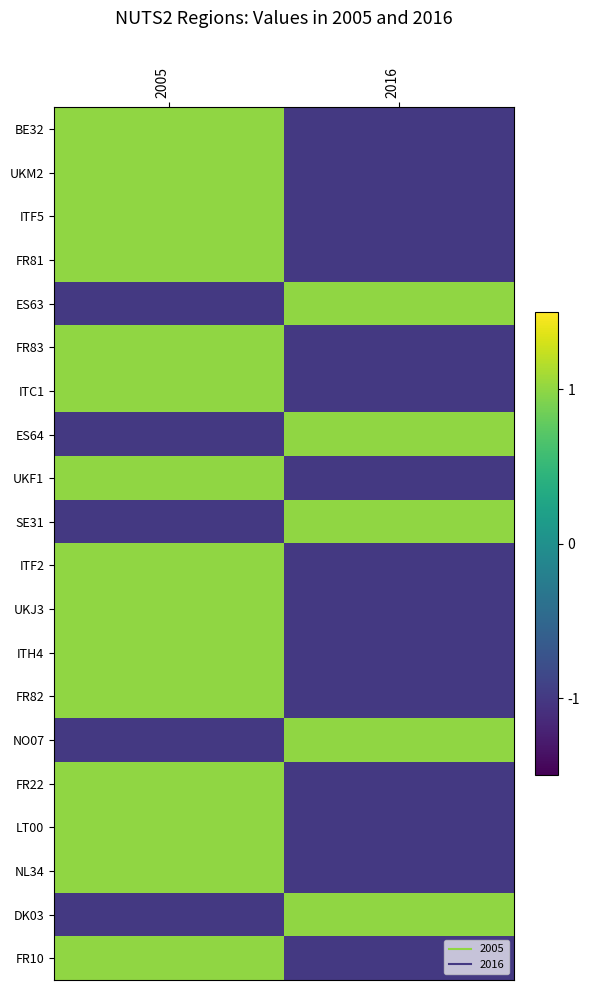

Reading left to right, transcribe all the data shown in this chart.

BE32: 2005=1	2016=-1
UKM2: 2005=1	2016=-1
ITF5: 2005=1	2016=-1
FR81: 2005=1	2016=-1
ES63: 2005=-1	2016=1
FR83: 2005=1	2016=-1
ITC1: 2005=1	2016=-1
ES64: 2005=-1	2016=1
UKF1: 2005=1	2016=-1
SE31: 2005=-1	2016=1
ITF2: 2005=1	2016=-1
UKJ3: 2005=1	2016=-1
ITH4: 2005=1	2016=-1
FR82: 2005=1	2016=-1
NO07: 2005=-1	2016=1
FR22: 2005=1	2016=-1
LT00: 2005=1	2016=-1
NL34: 2005=1	2016=-1
DK03: 2005=-1	2016=1
FR10: 2005=1	2016=-1